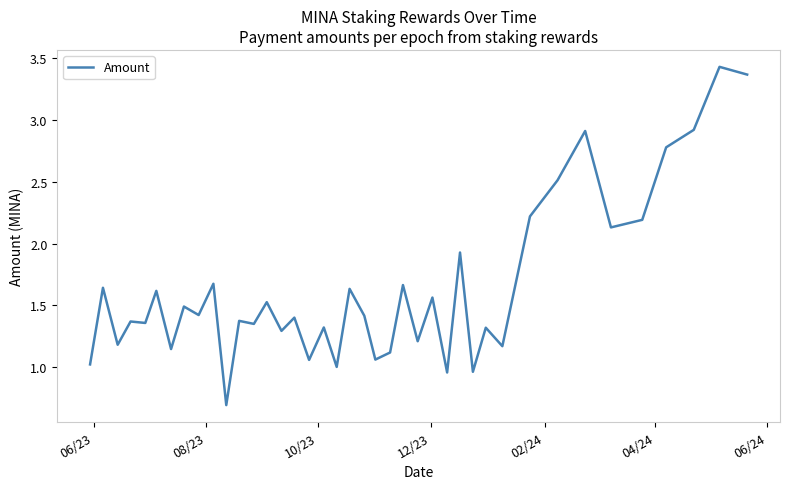

What is the minimum value shown in the chart?

0.7